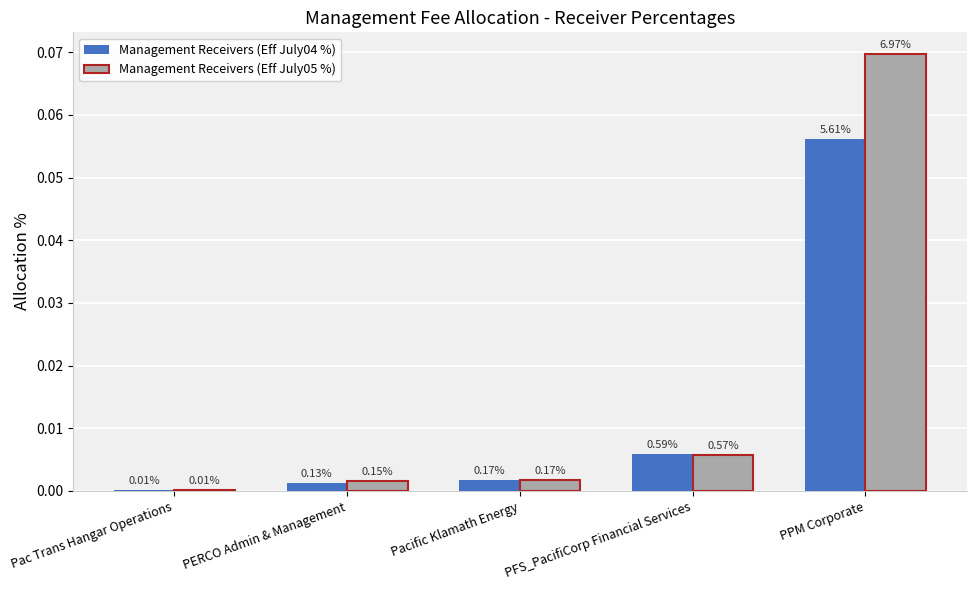

Are the bars grouped side by side (vs. stacked)?

Yes